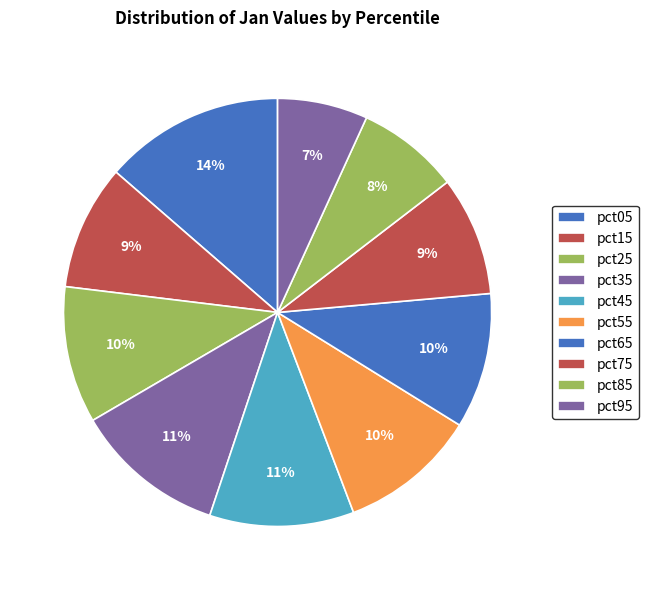

To the nearest percent, what is the difference between the pct05 and pct55 slice percentages?

3%